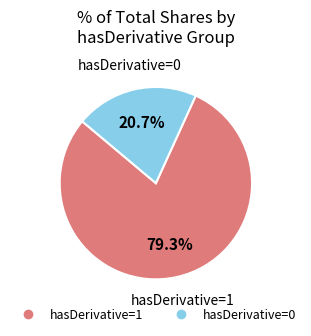

Is there a majority slice in this chart?

Yes